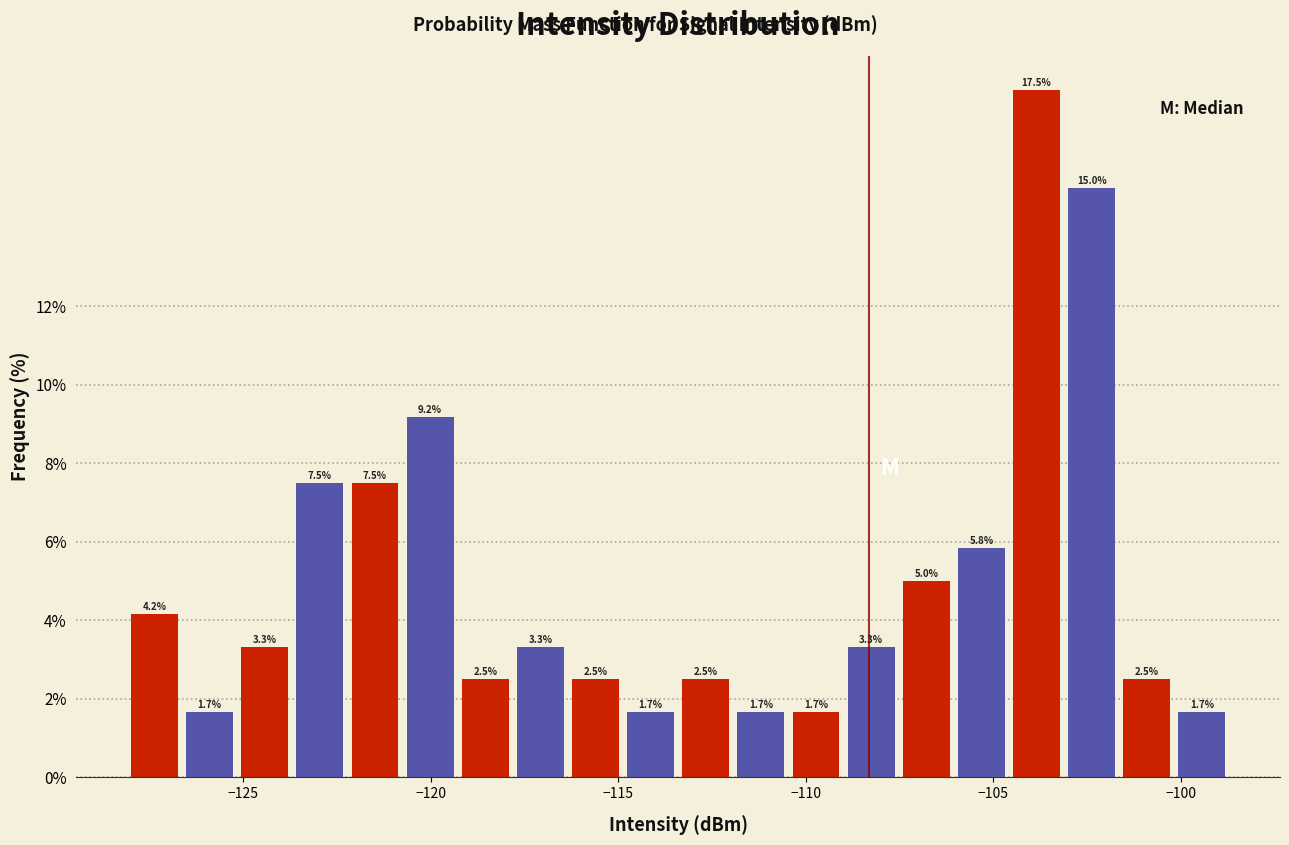

Around what value on the x-axis is the tallest bar? Give the approximate position of its centre, as read against the axis.

-104.0